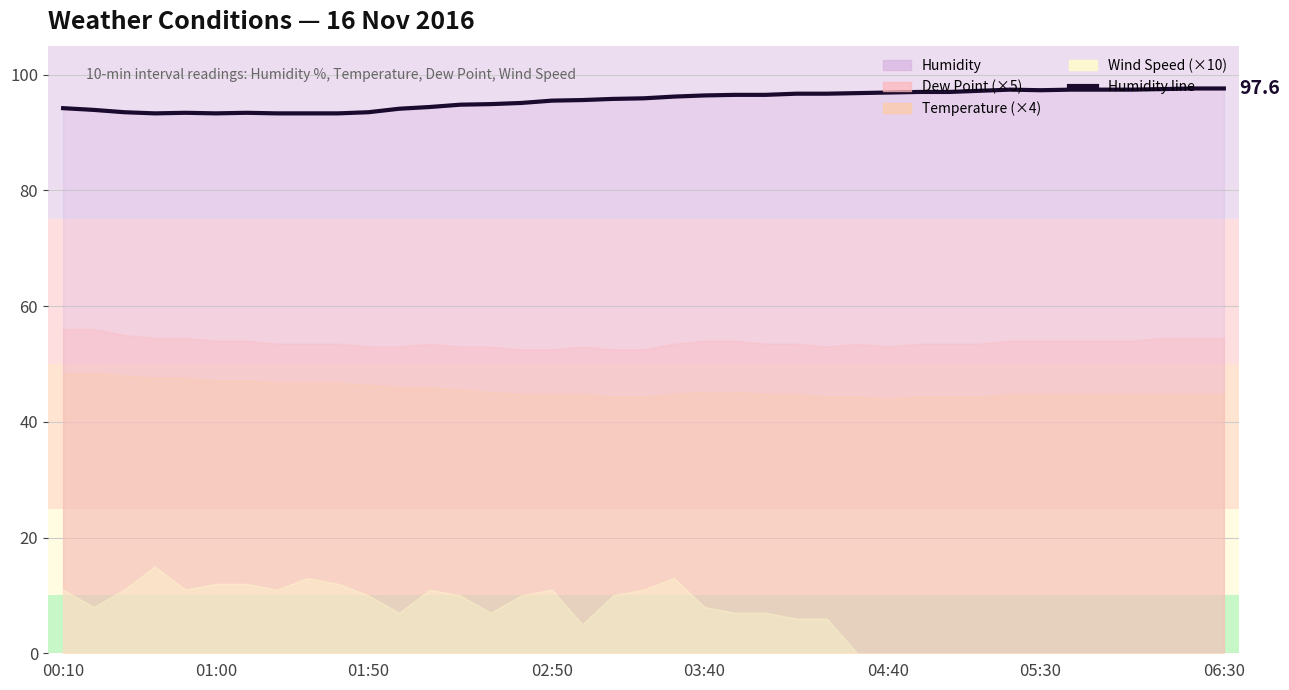

How many lines are shown in the chart?

1